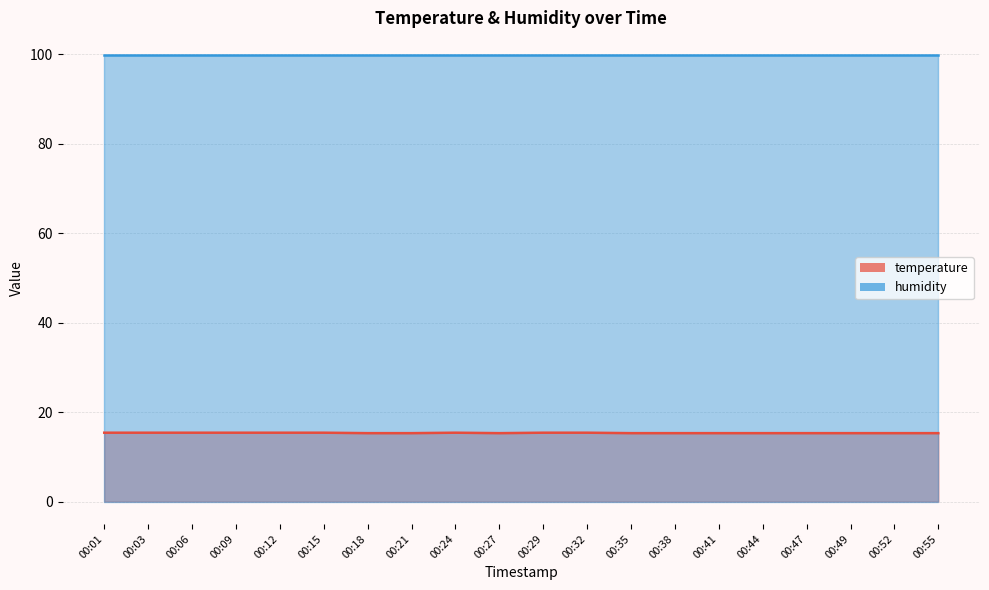

What is the value of the 9th point from the left?

15.4